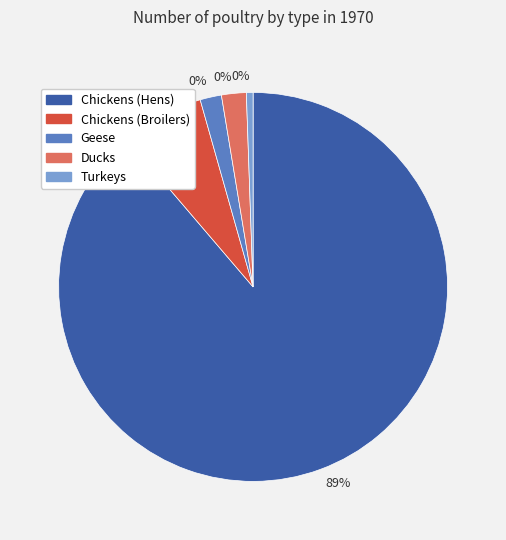

What is the smallest slice in the pie chart?

Turkeys